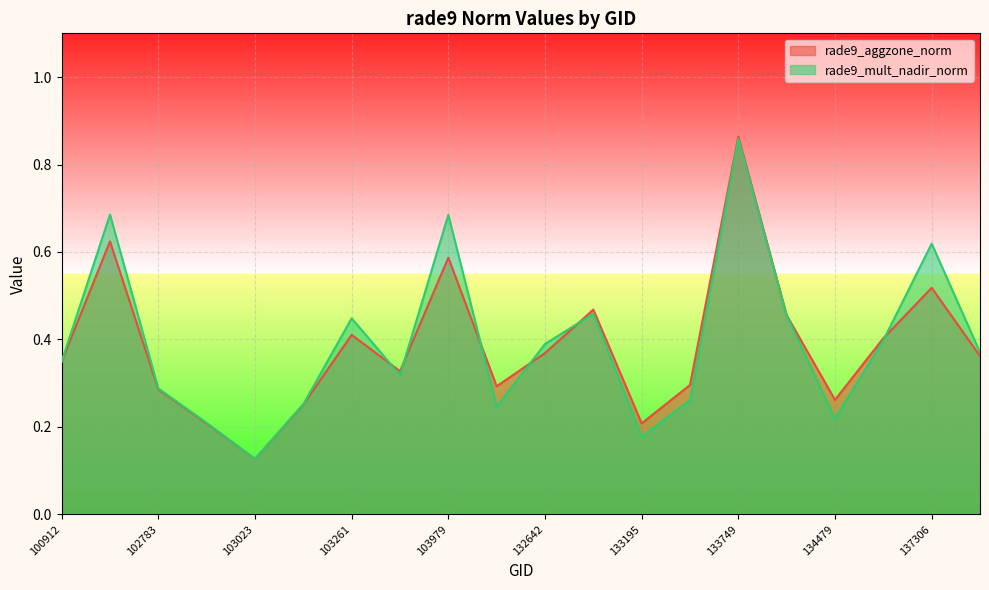

What is the greatest value displayed?

0.9